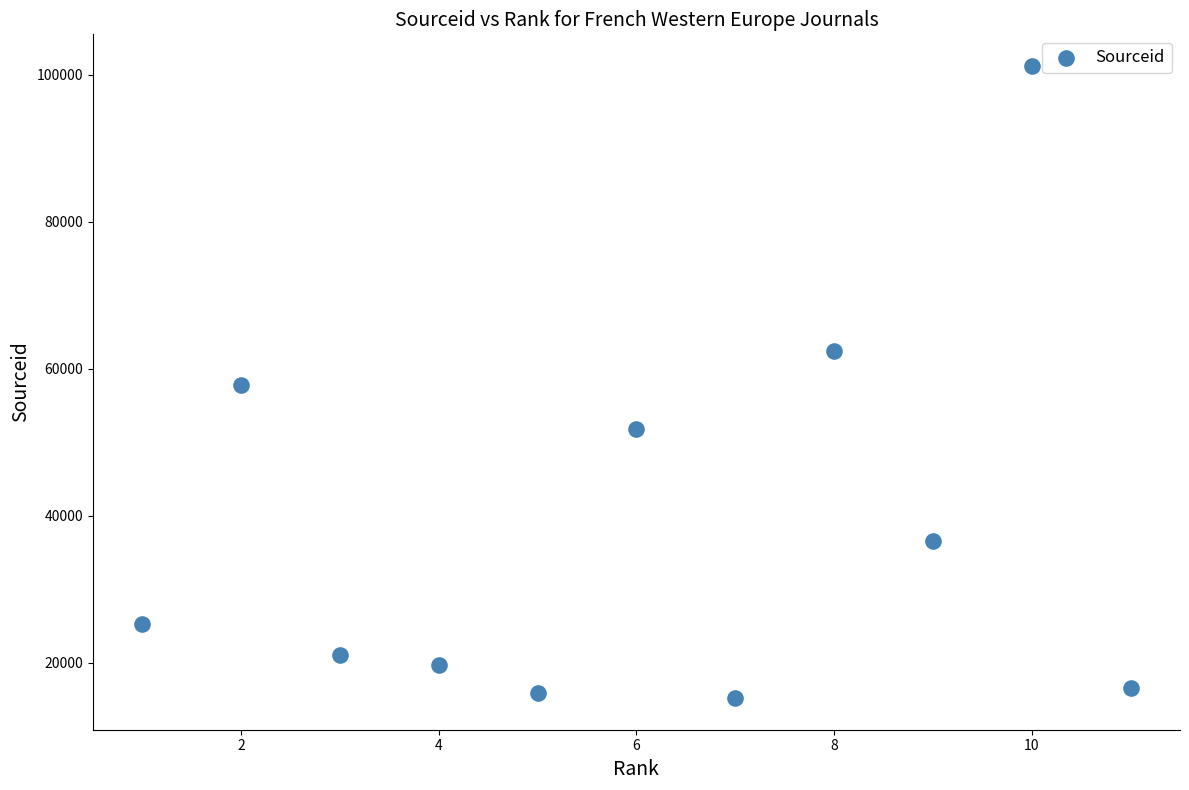

What is the average X value?

6